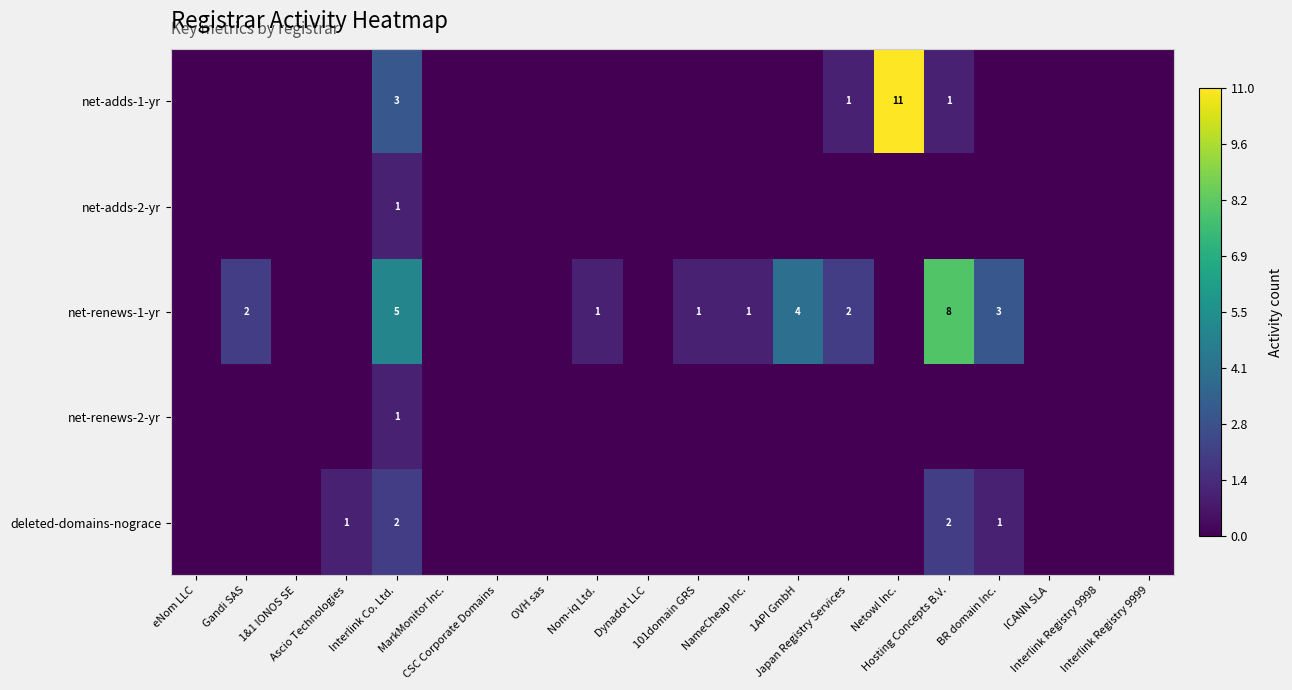

What is the difference between the second highest and minimum values in the net-renews-1-yr series?

5